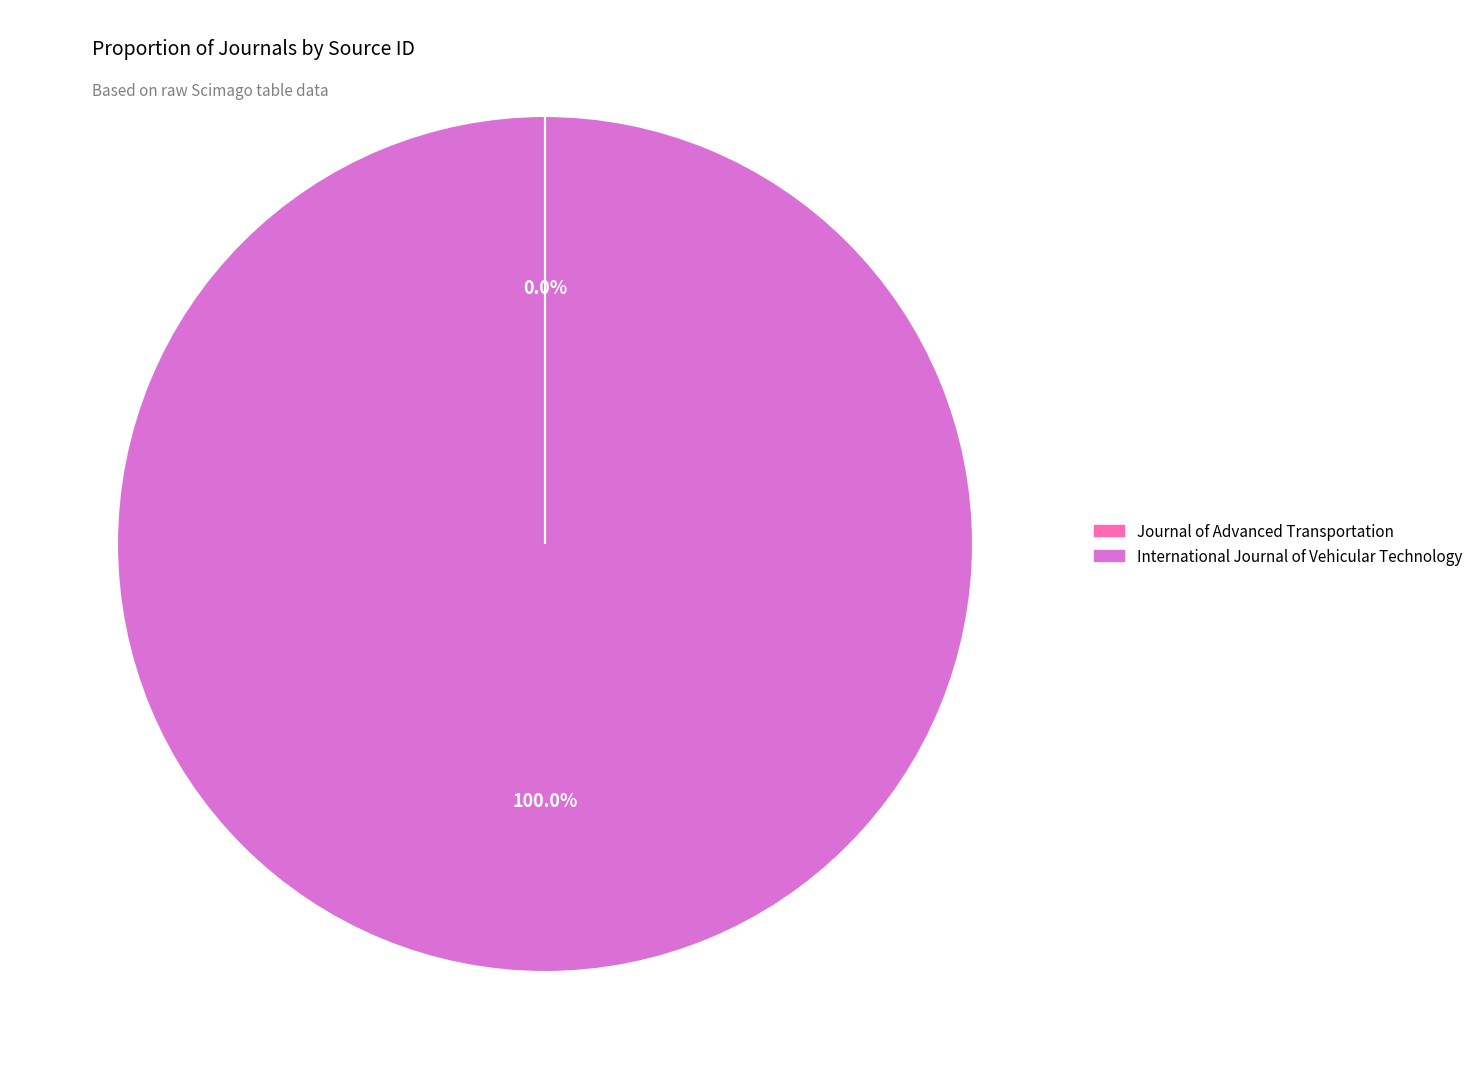

Which category has the biggest portion of the pie?

International Journal of Vehicular Technology